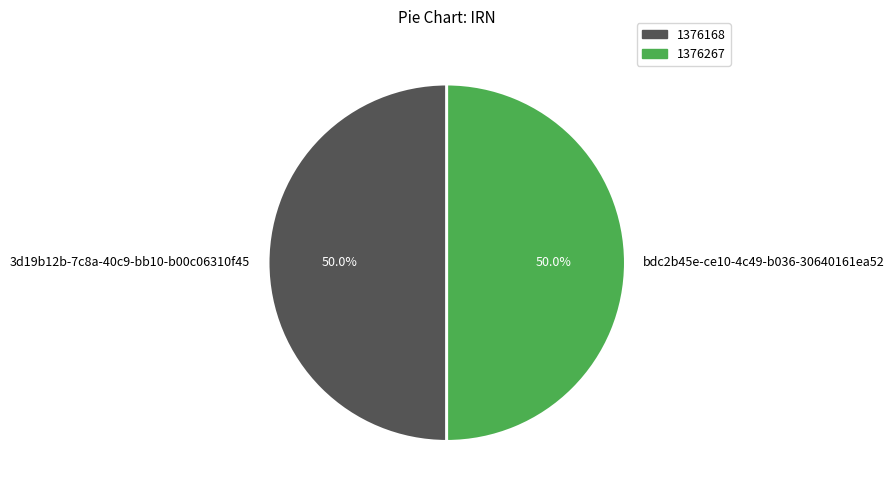

What is the ratio of the value at bdc2b45e-ce10-4c49-b036-30640161ea52 to the value at 3d19b12b-7c8a-40c9-bb10-b00c06310f45?

1.0